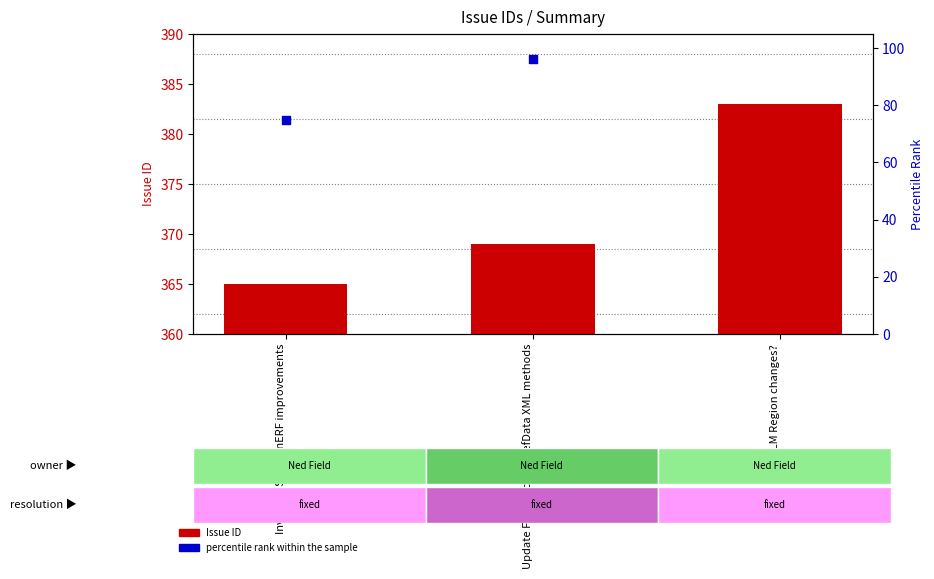

At which category is the sum across all series the highest?

RELM Region changes?